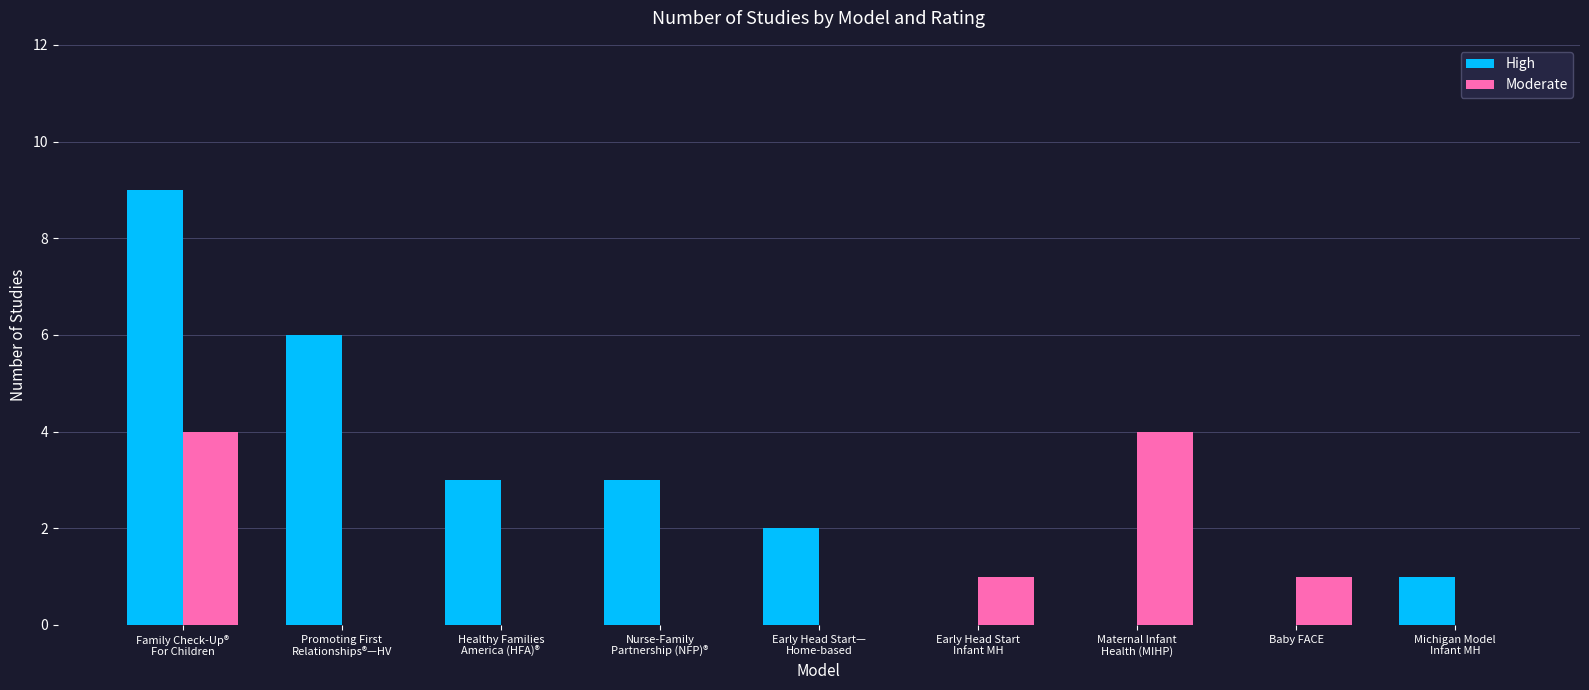

What is the maximum value for High?

9